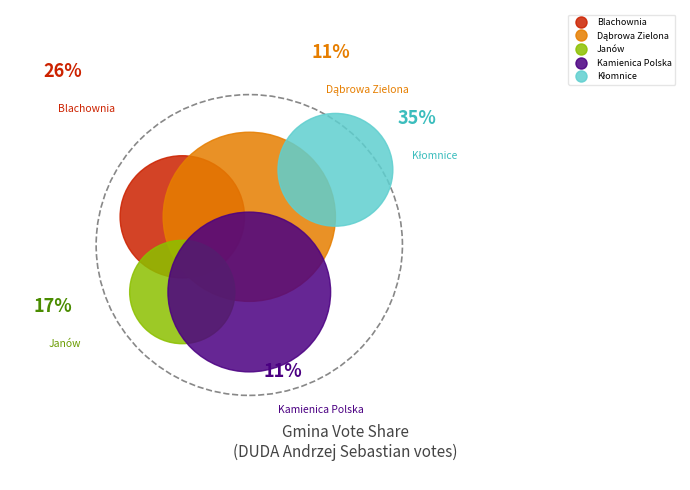

True or false: Dąbrowa Zielona accounts for 11% of the total.

True